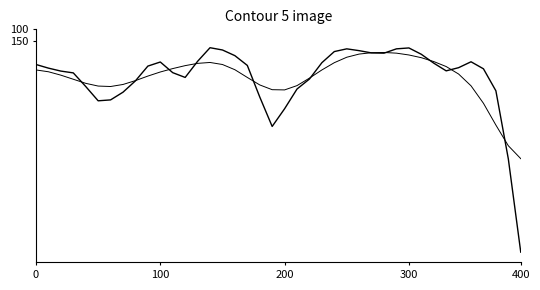

Does the chart display data point markers on the line(s)?

No